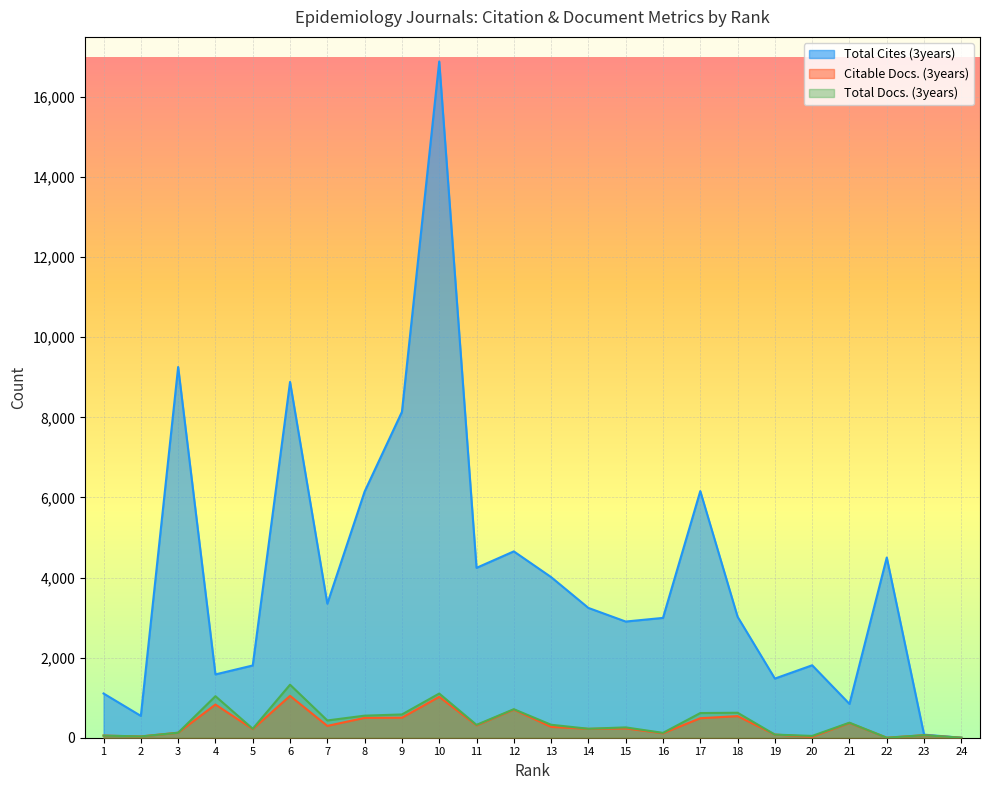

What is the value of the Total Docs. (3years) point at the 14th from the left?

224